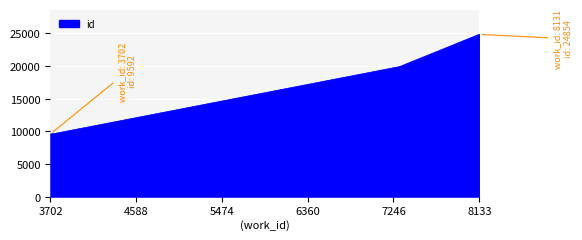

What is the difference between the maximum and minimum values?

15264